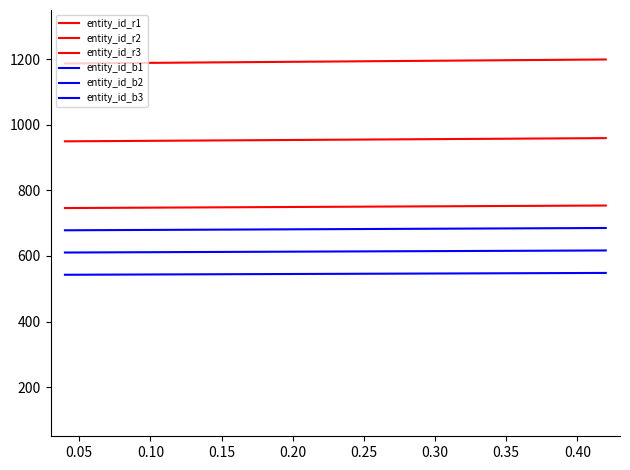

How many lines are shown in the chart?

6